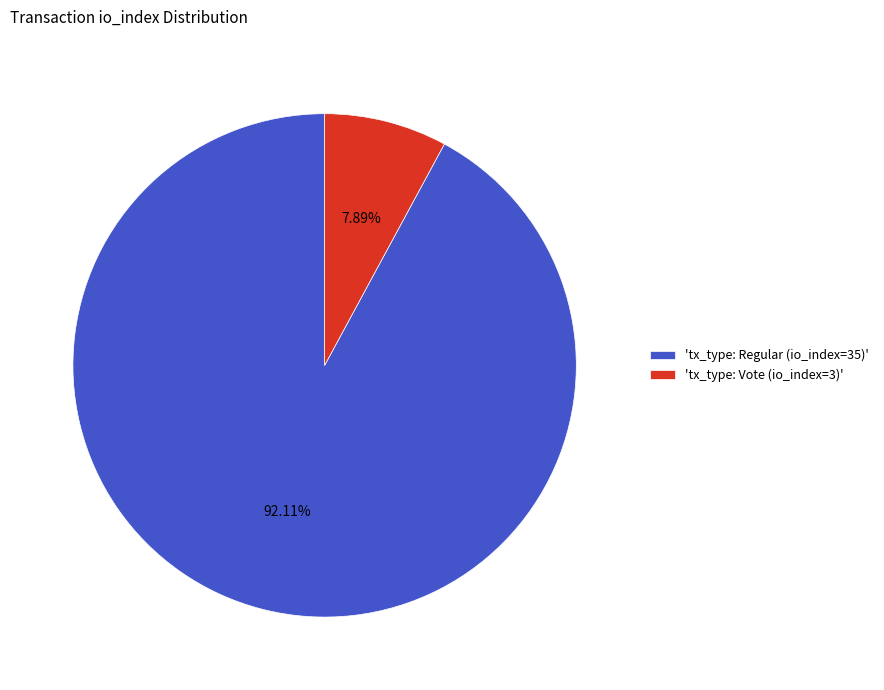

Is there any slice that represents more than half of the pie?

Yes